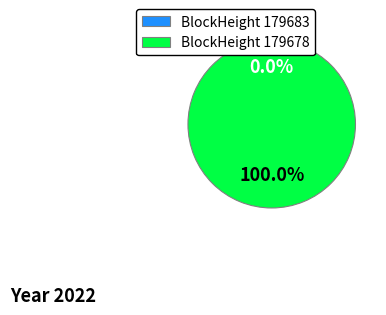

What is the smallest slice in the pie chart?

179683